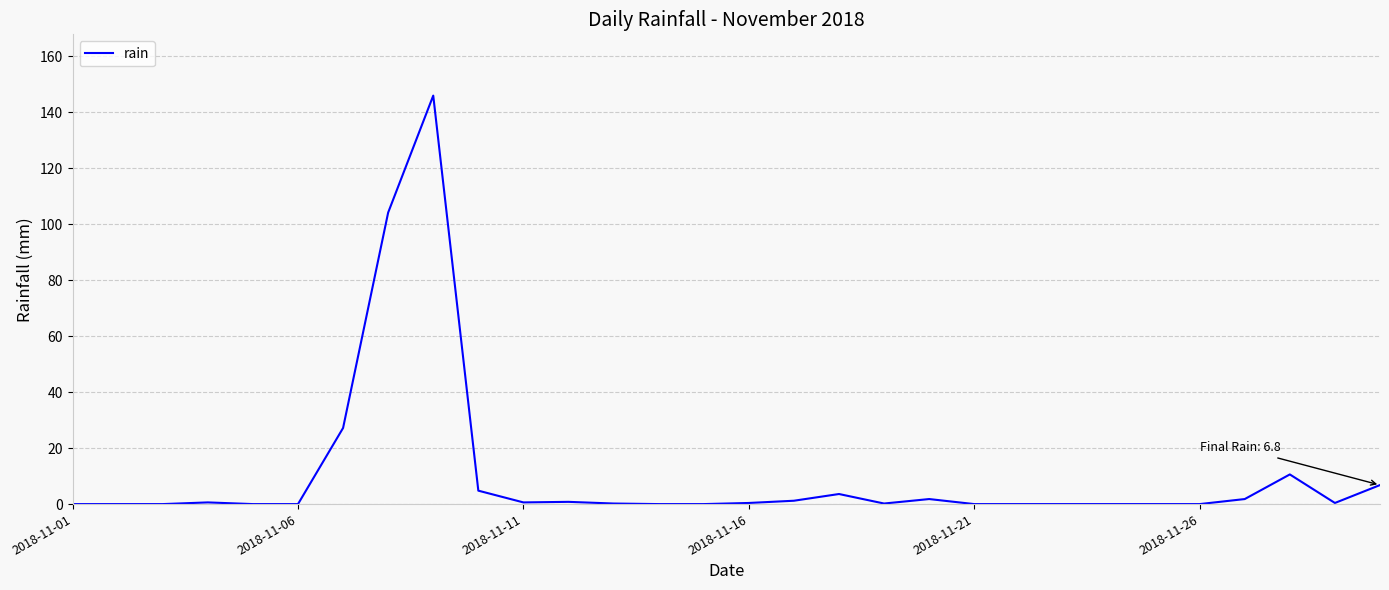

What is the greatest value displayed?

146.0